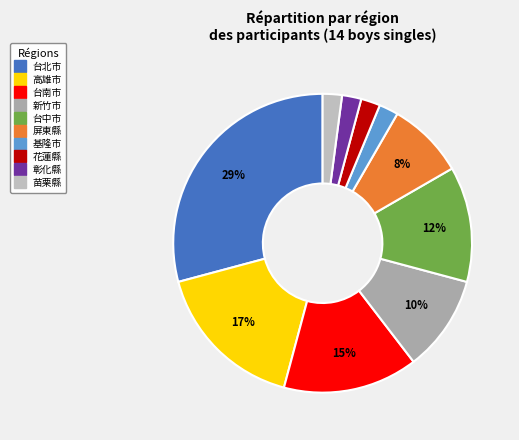

Rank the categories by value from lowest to highest.

基隆市, 花蓮縣, 彰化縣, 苗栗縣, 屏東縣, 新竹市, 台中市, 台南市, 高雄市, 台北市